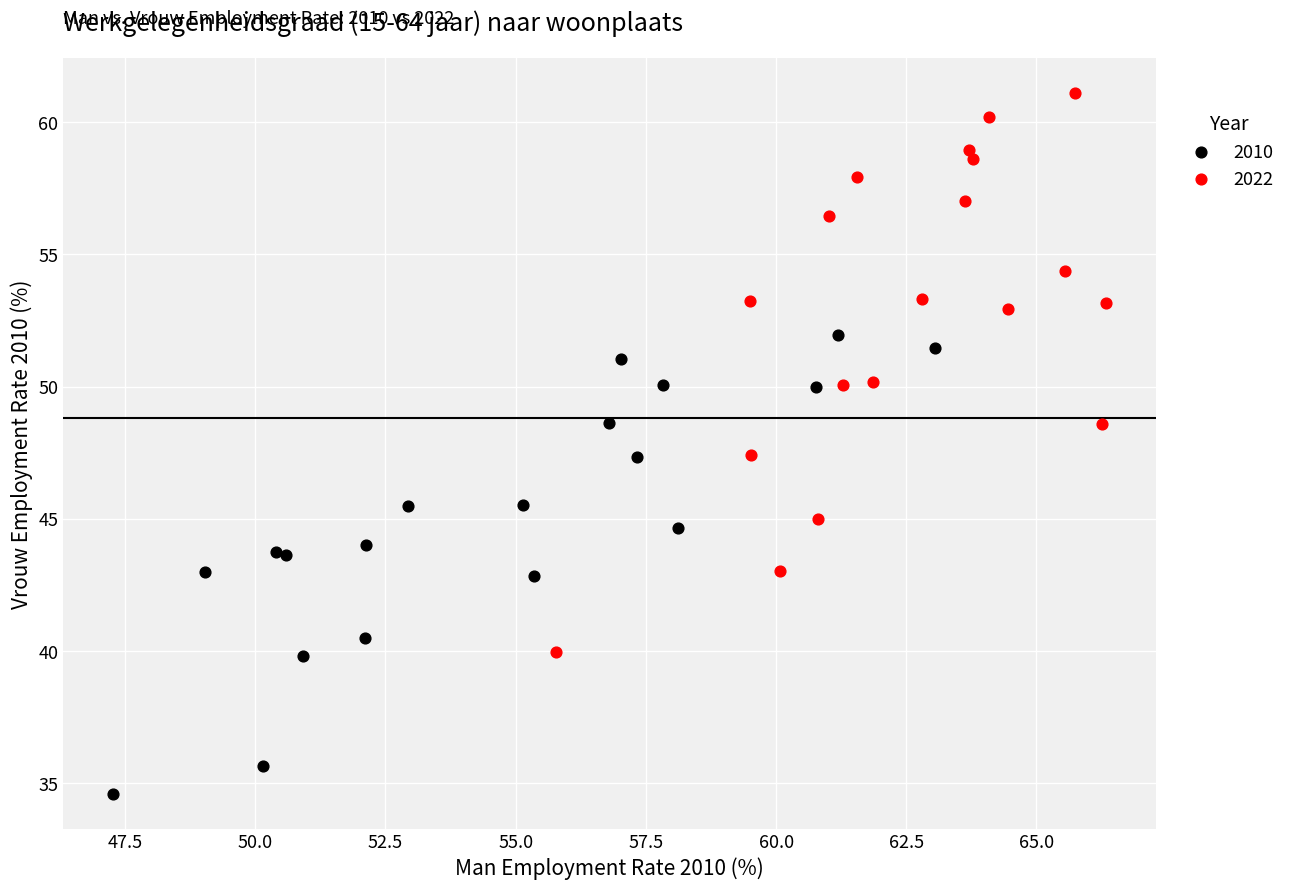

Which series has the largest Y range (max minus min)?

2022